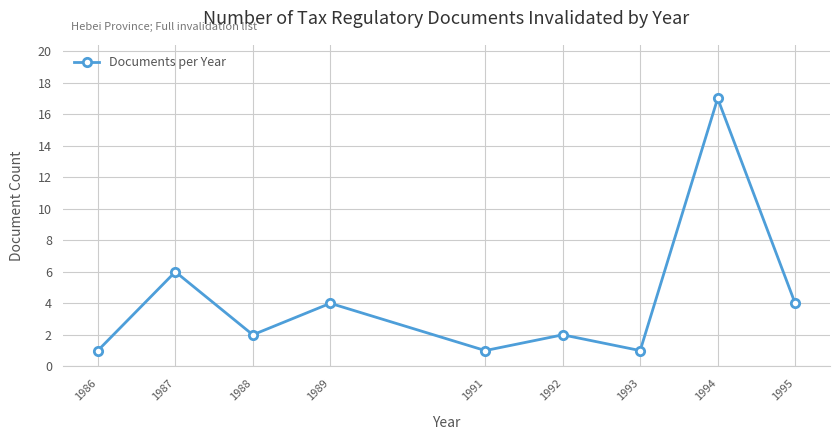

Which has a higher value, 1991 or 1989?

1989